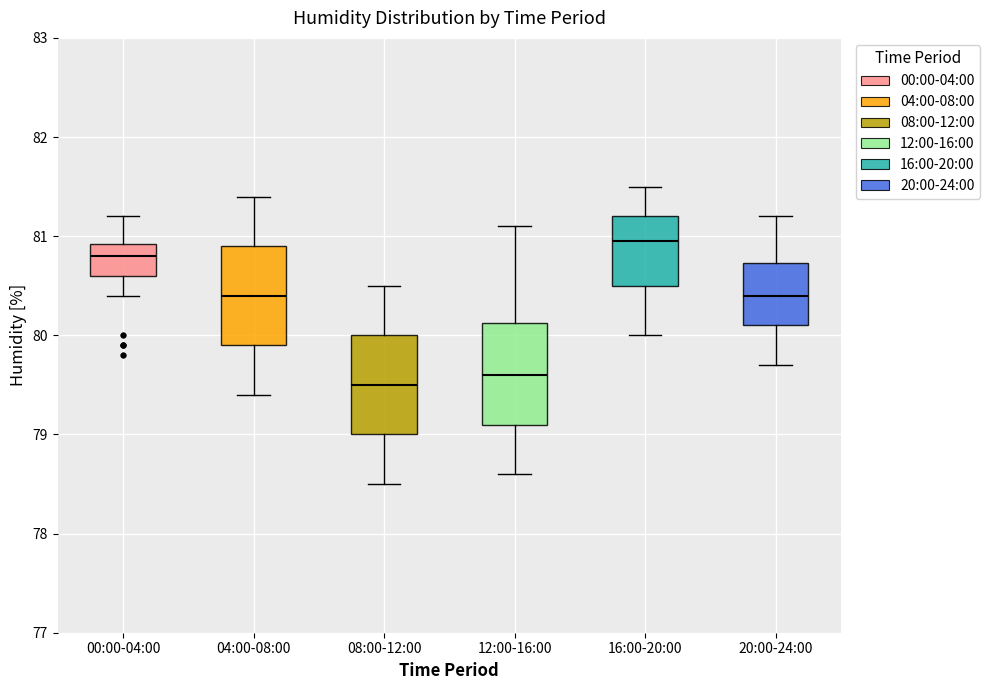

Reading left to right, read every box against the y-axis: the position of its median line, the range the box covers, and the ends of its whiskers. The values are not printed on the chart, so give them approximately, as read against the axis.

00:00-04:00: median 80.8, box 80.6 to 80.9, whiskers 80.4 to 81.2
04:00-08:00: median 80.4, box 79.9 to 80.9, whiskers 79.4 to 81.4
08:00-12:00: median 79.5, box 79.0 to 80.0, whiskers 78.5 to 80.5
12:00-16:00: median 79.6, box 79.1 to 80.1, whiskers 78.6 to 81.1
16:00-20:00: median 81.0, box 80.5 to 81.2, whiskers 80.0 to 81.5
20:00-24:00: median 80.4, box 80.1 to 80.7, whiskers 79.7 to 81.2